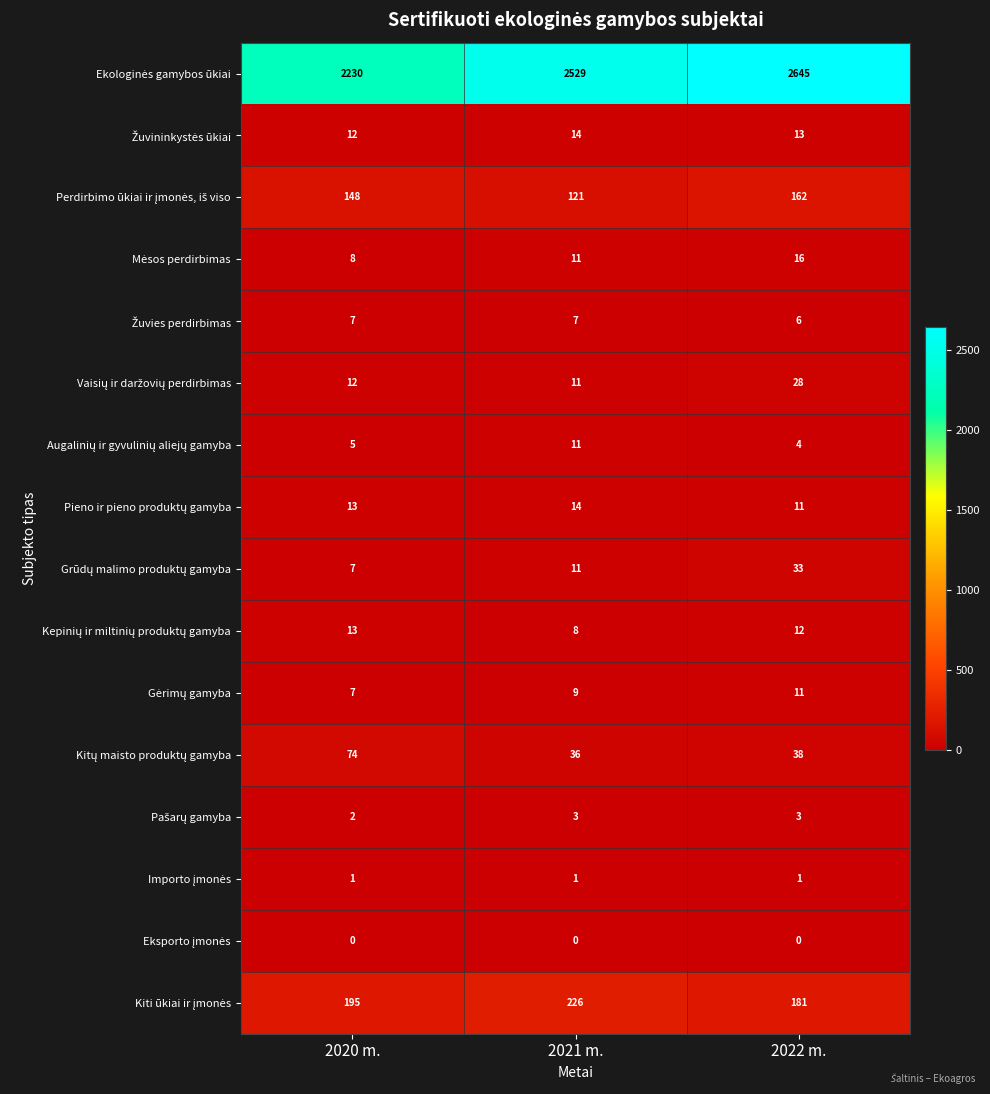

What is the difference between the highest and lowest values at 2022 m.?

2645